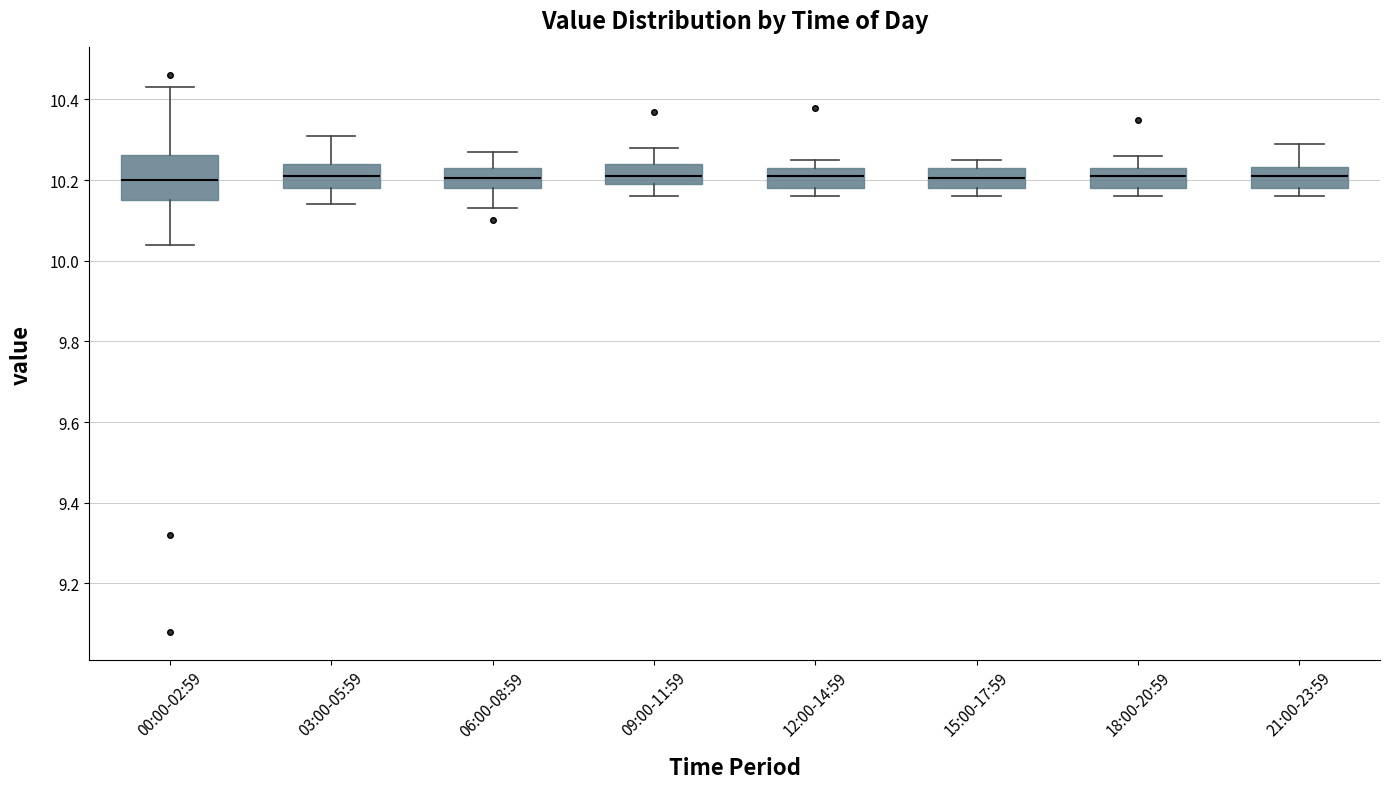

Where is the upper edge of the box for 00:00-02:59 on the y-axis? The values are not printed on the chart, so give them approximately, as read against the axis.

10.26